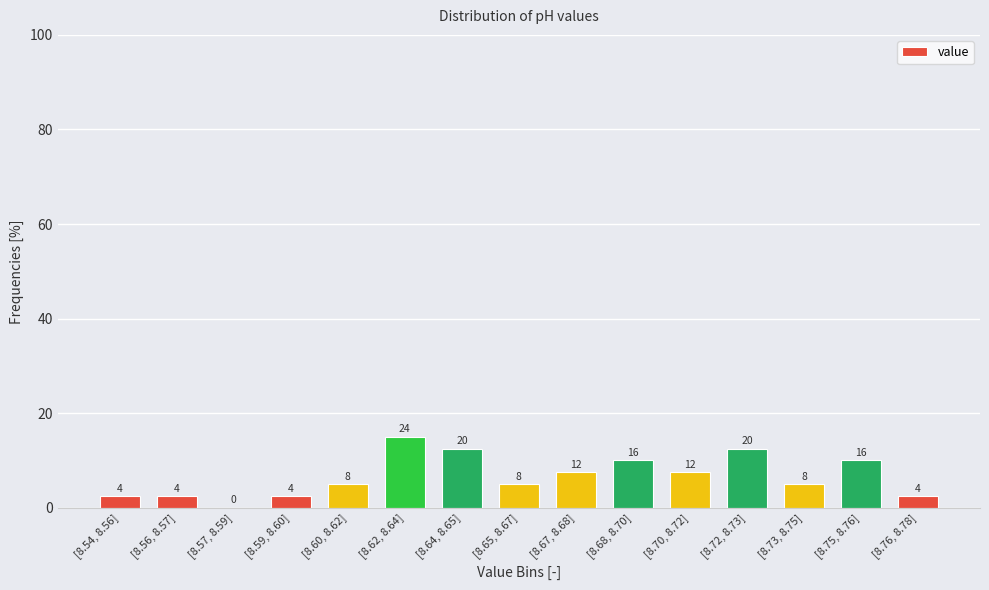

Are the bars horizontal?

No